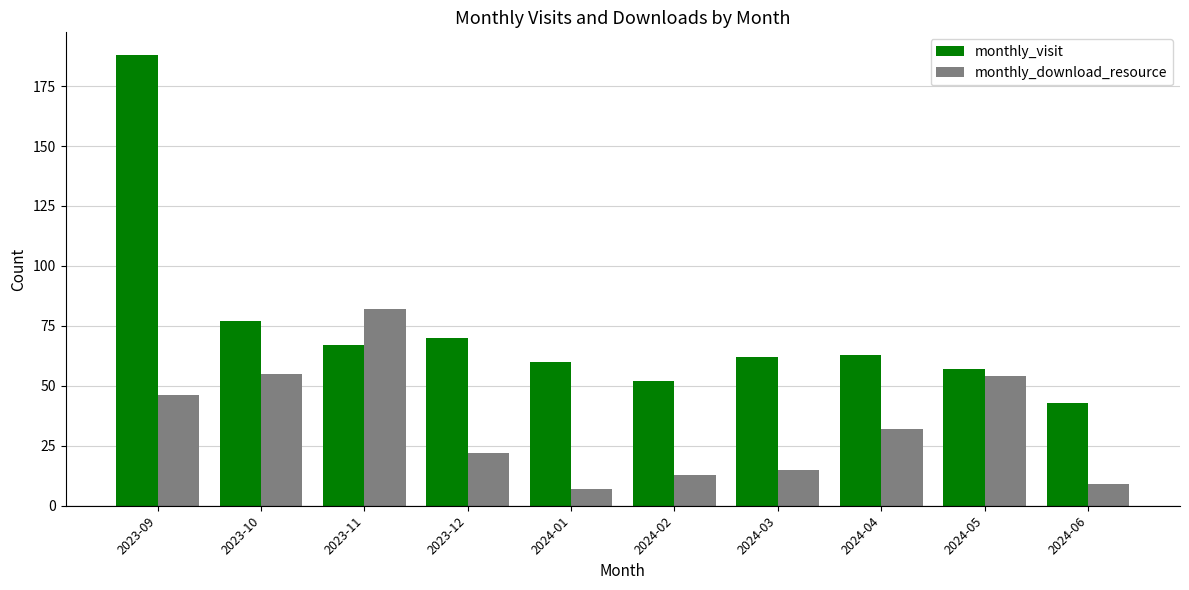

Which series has the widest spread of values?

monthly_visit